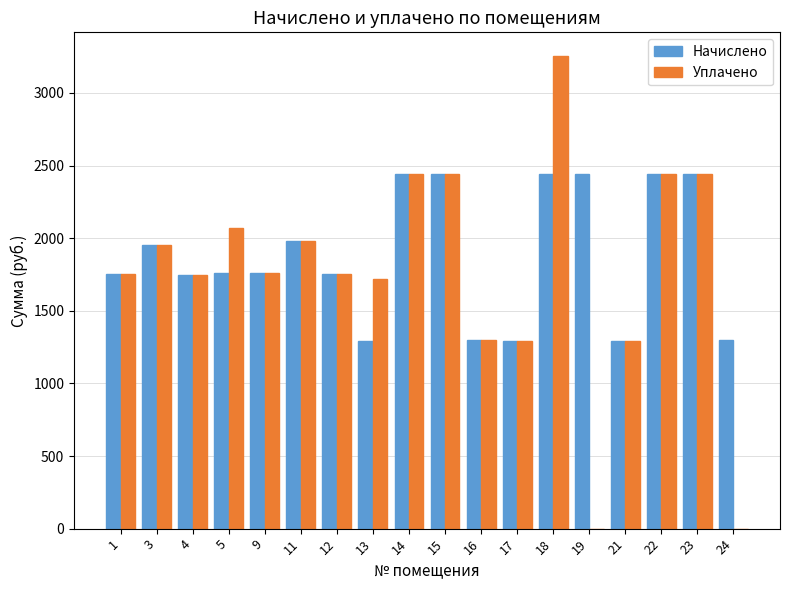

What is the sum of all Уплачено values?

31629.7